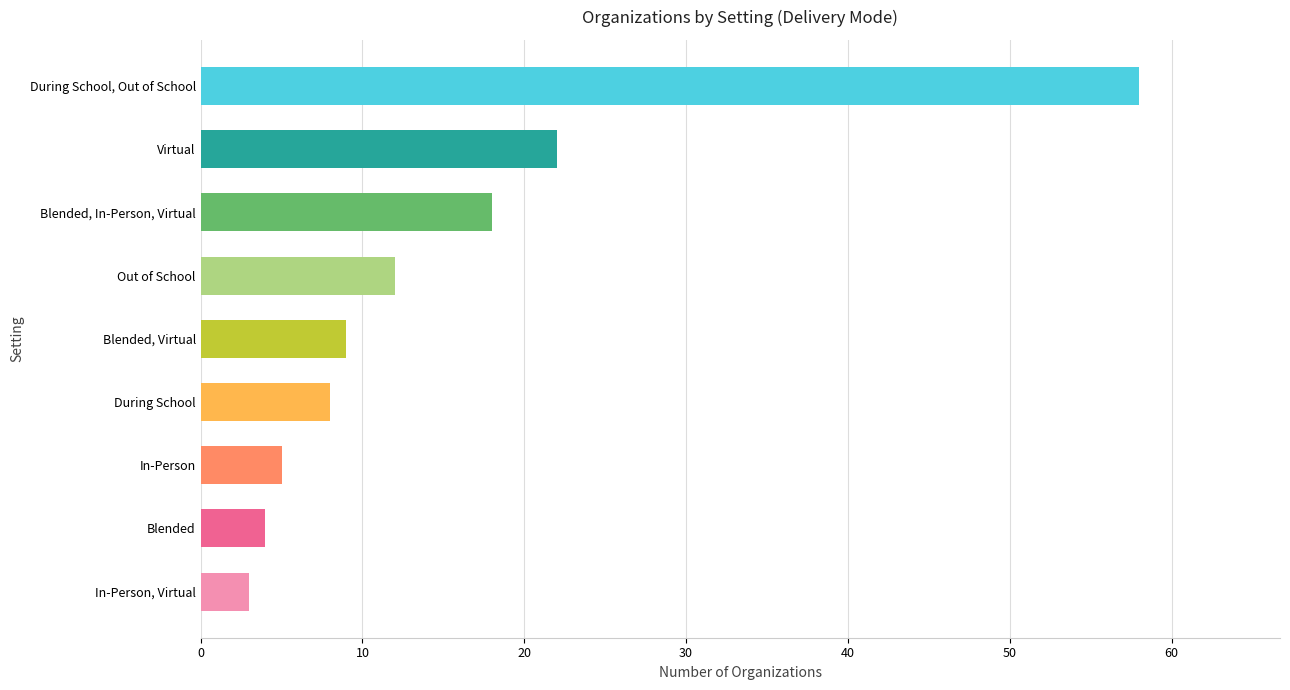

Reading top to bottom, transcribe all the data shown in this chart.

During School, Out of School=58	Virtual=22	Blended, In-Person, Virtual=18	Out of School=12	Blended, Virtual=9	During School=8	In-Person=5	Blended=4	In-Person, Virtual=3